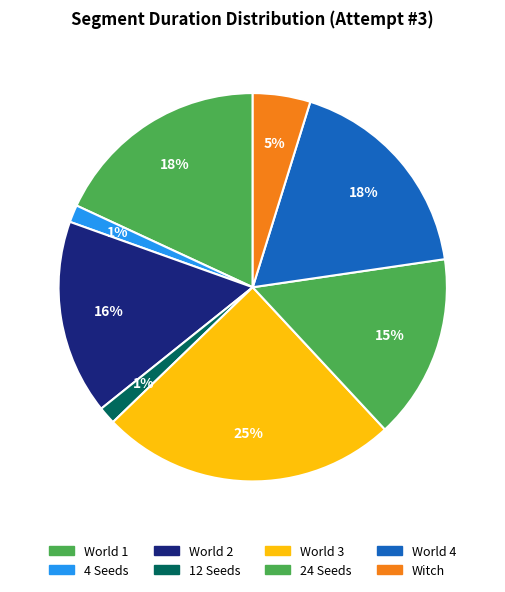

Is there a majority slice in this chart?

No